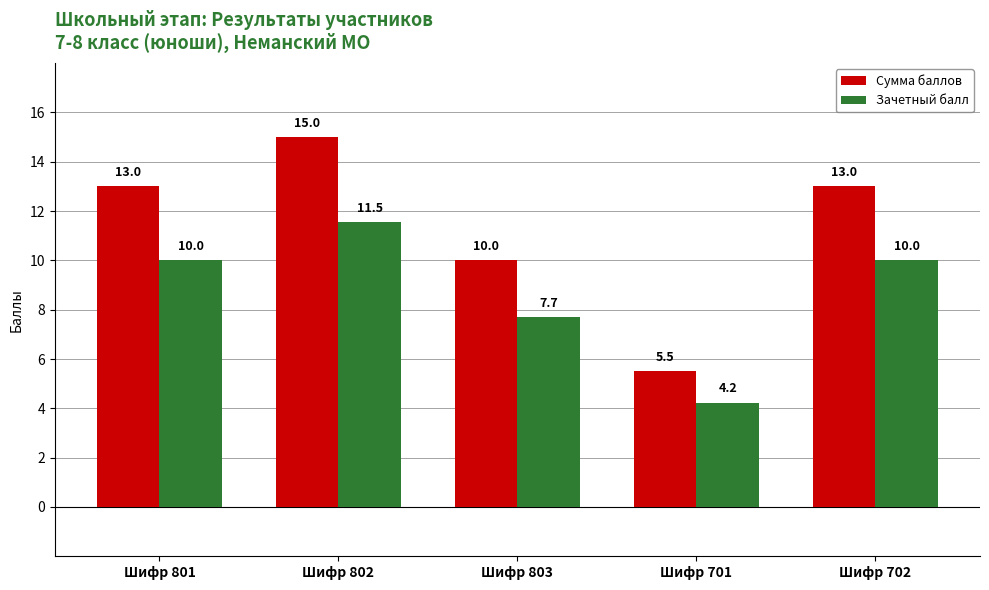

Are the bars grouped side by side (vs. stacked)?

Yes